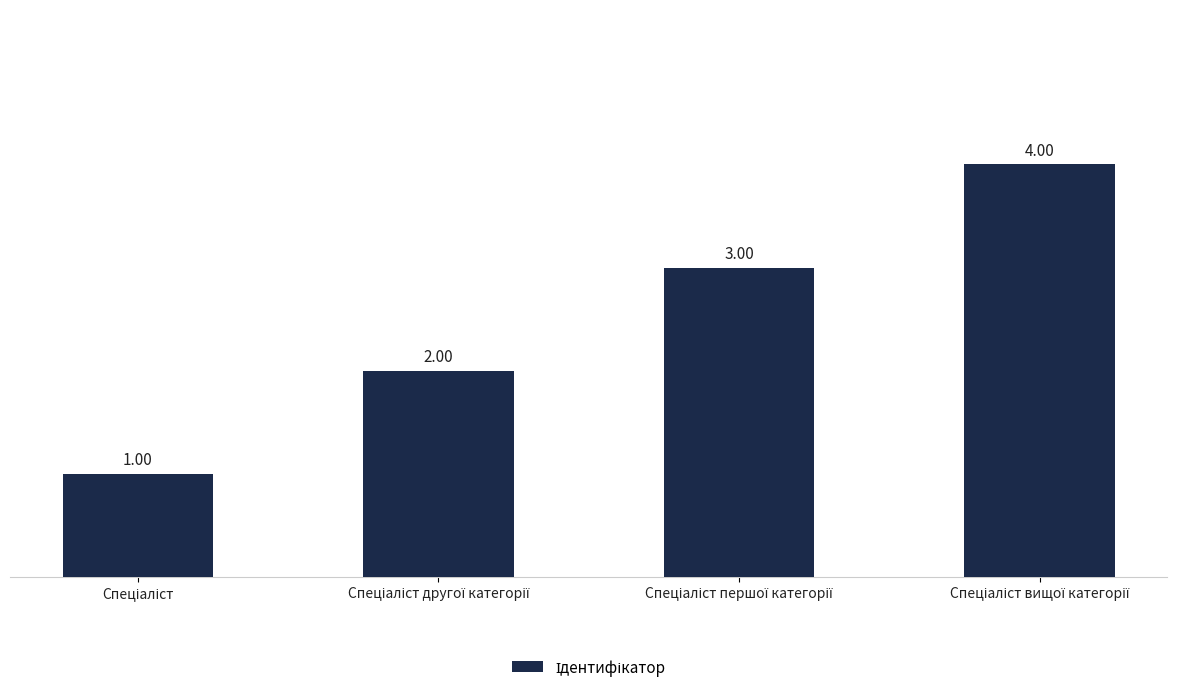

Reading left to right, what are all the values shown in this chart?

1	2	3	4